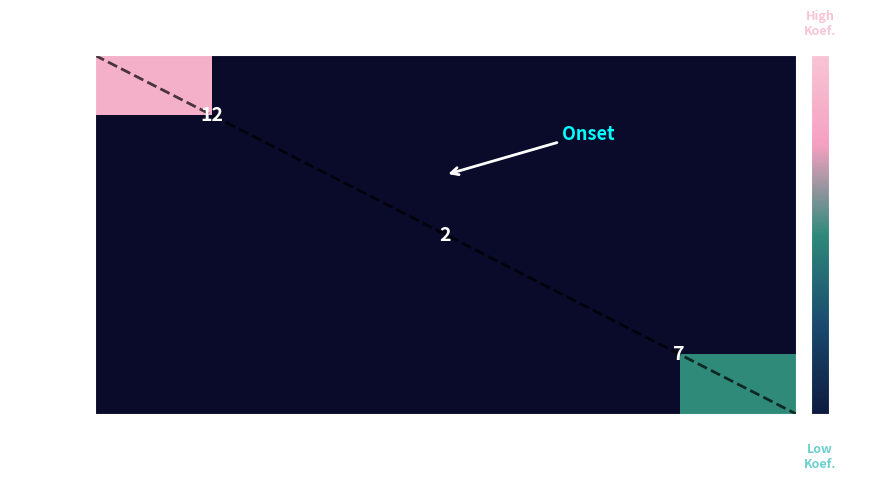

How many values in 232110 are above zero?

1